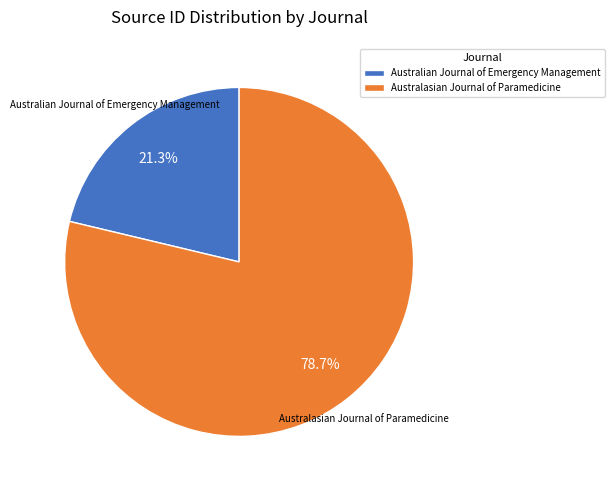

What is the largest slice in the pie chart?

Australasian Journal of Paramedicine